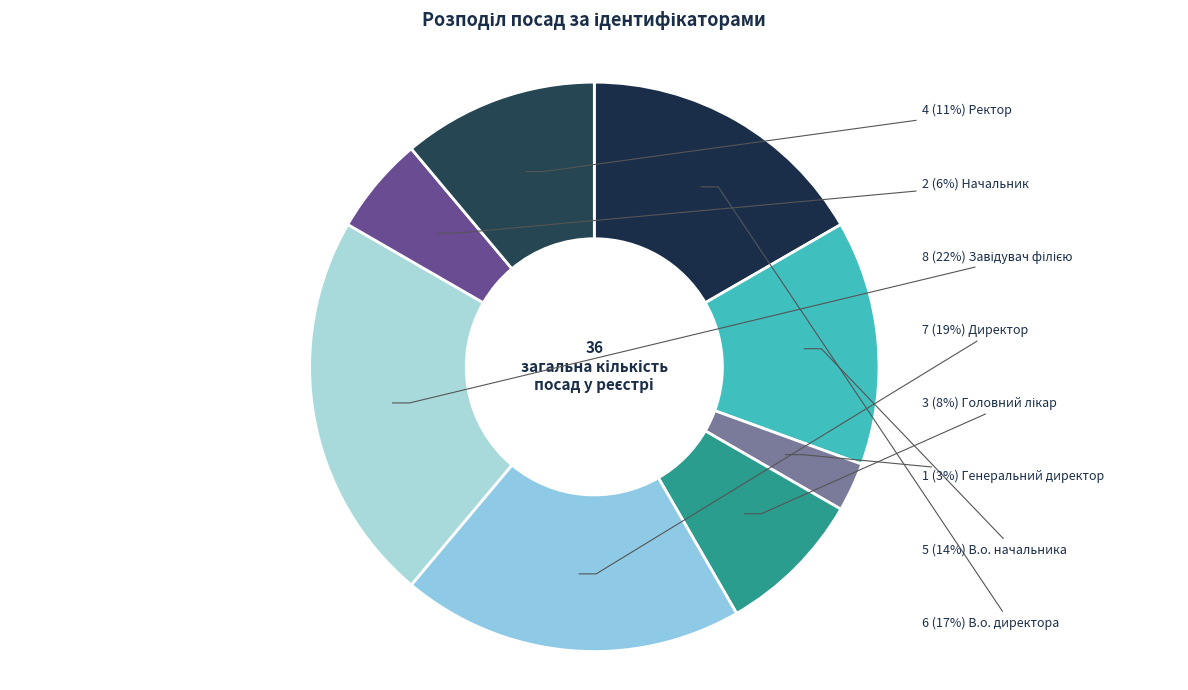

How many segments does this pie chart have?

8